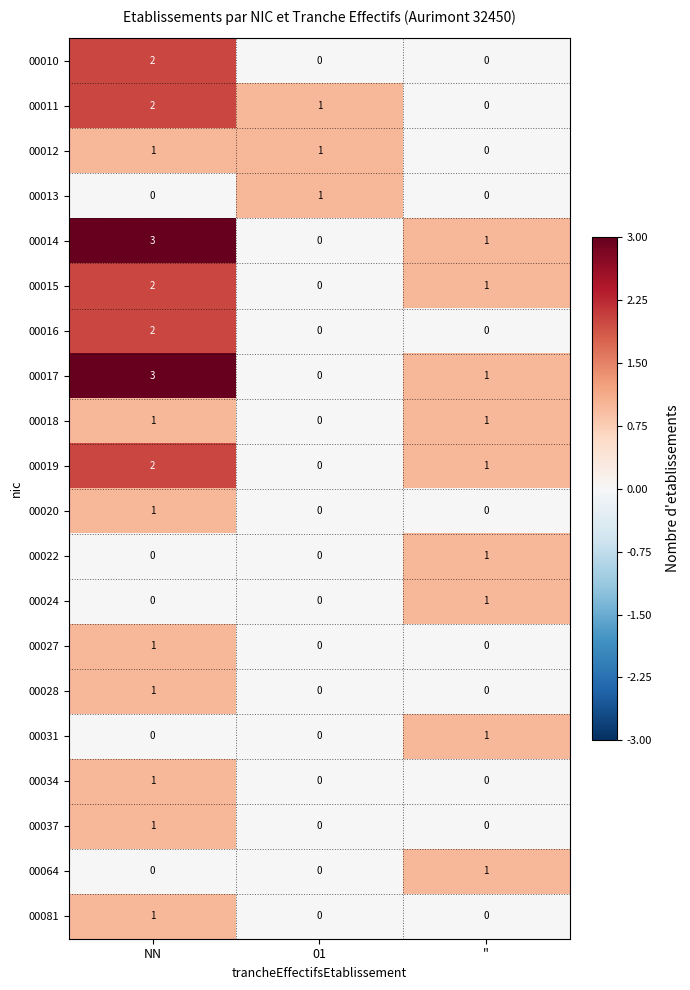

True or false: 00034 has a value of 0 at 01.

True